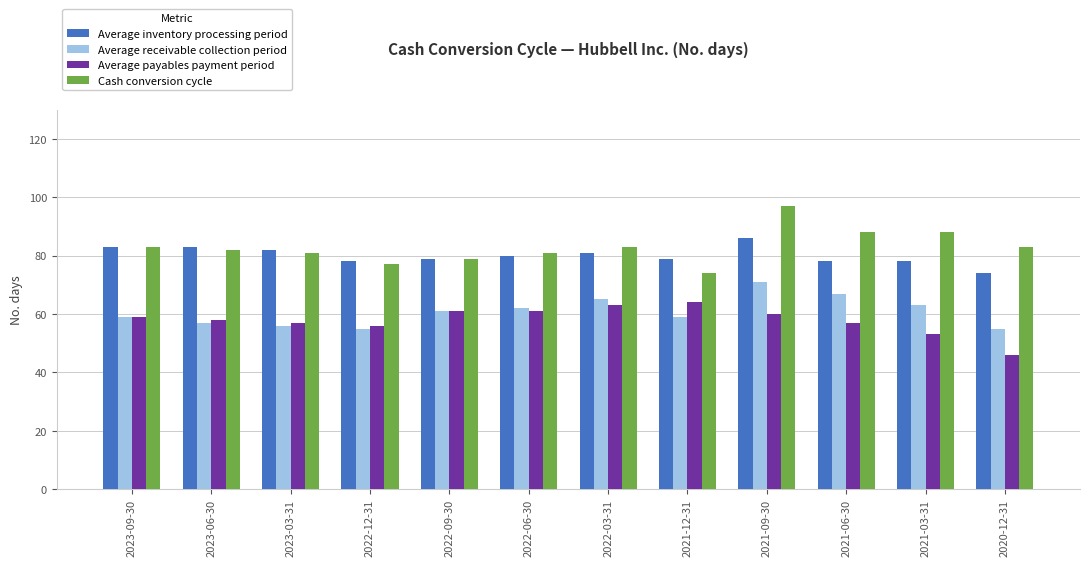

List the series in order of their peak value, lowest first.

Average payables payment period, Average receivable collection period, Average inventory processing period, Cash conversion cycle